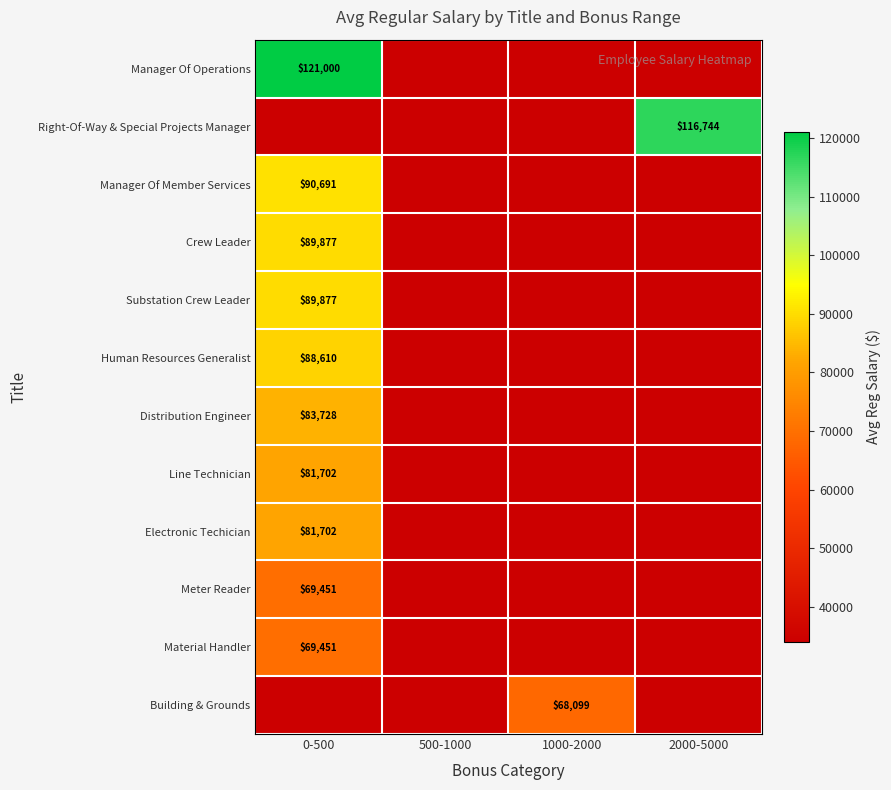

The Distribution Engineer series shows 83728.0 at 0-500. True or false?

True